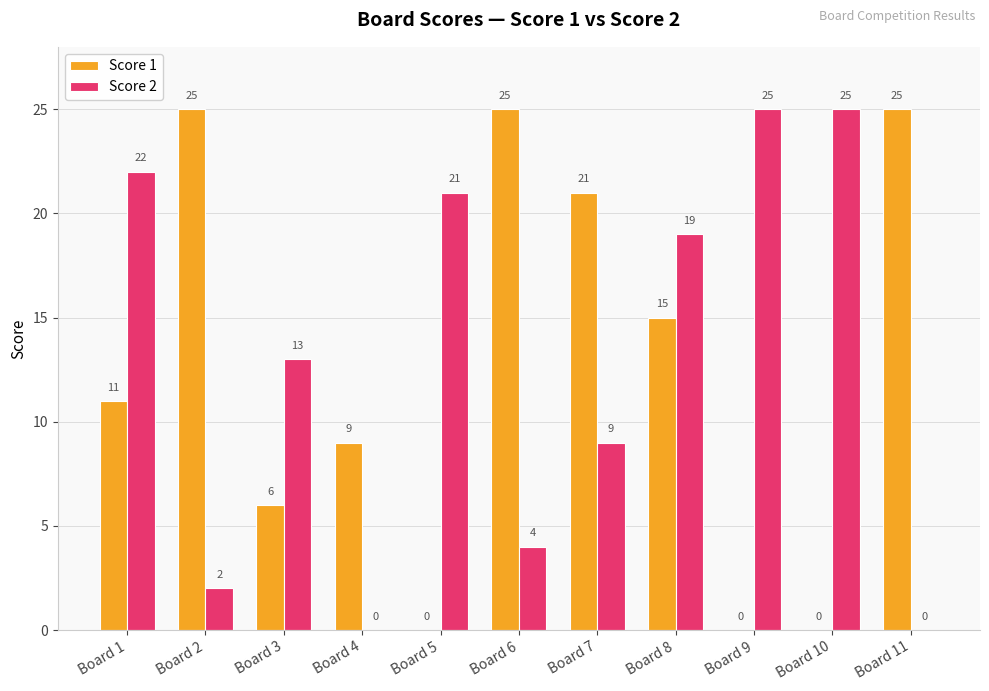

Which series has the largest total across all categories?

Score 2